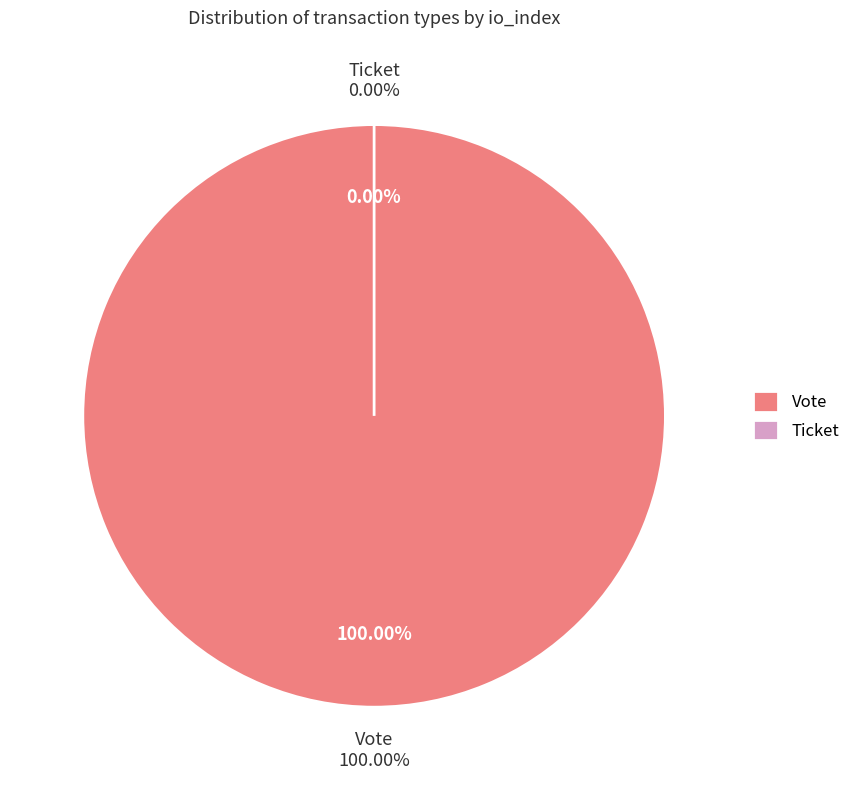

What percentage is NOT represented by Ticket?

100.0%